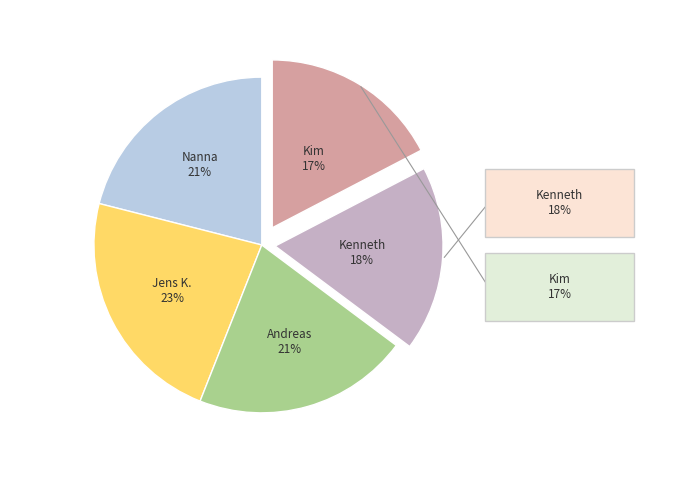

To the nearest percent, what is the difference between the largest and smallest slice percentages?

6%